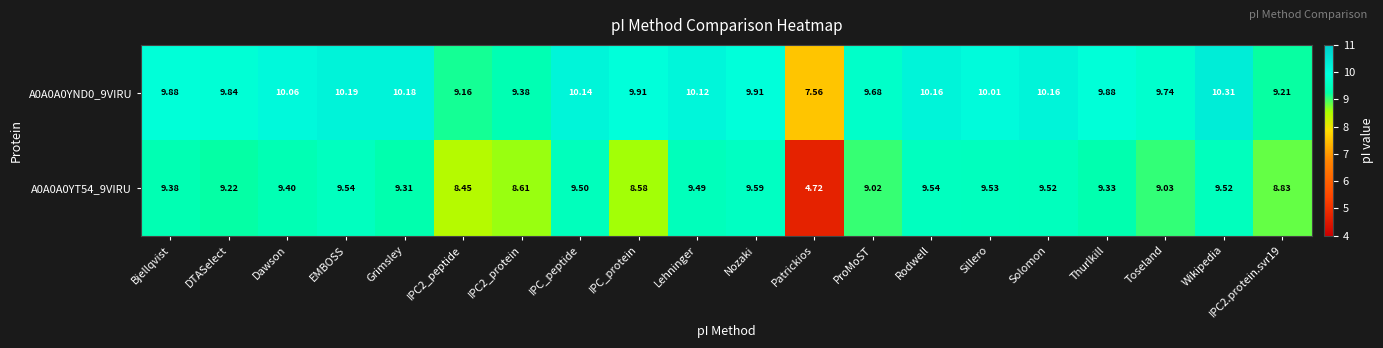

At which category does the chart reach its minimum across all series?

Patrickios